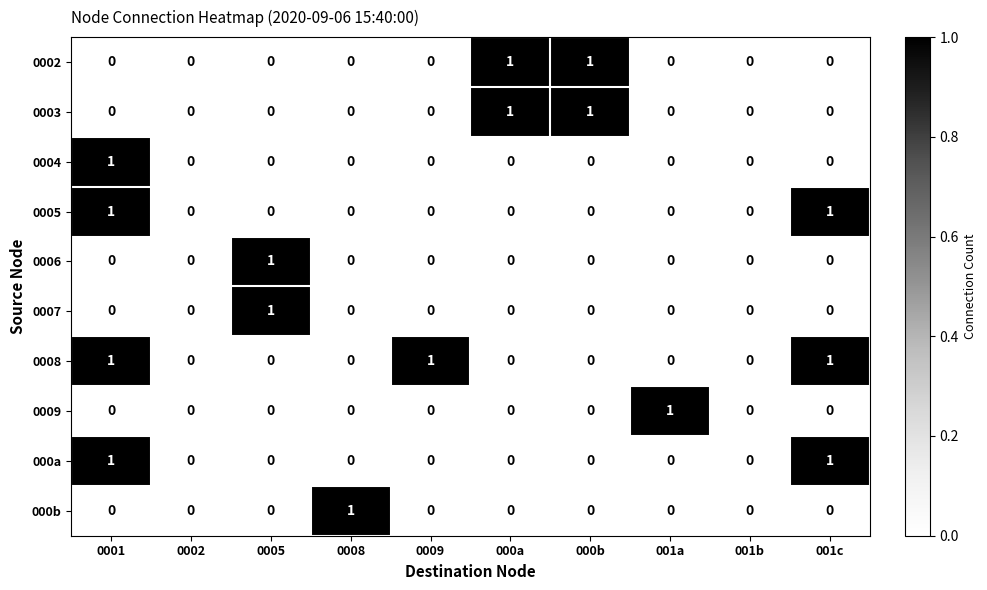

Count the 0006 values in the range 0 to 1.

10